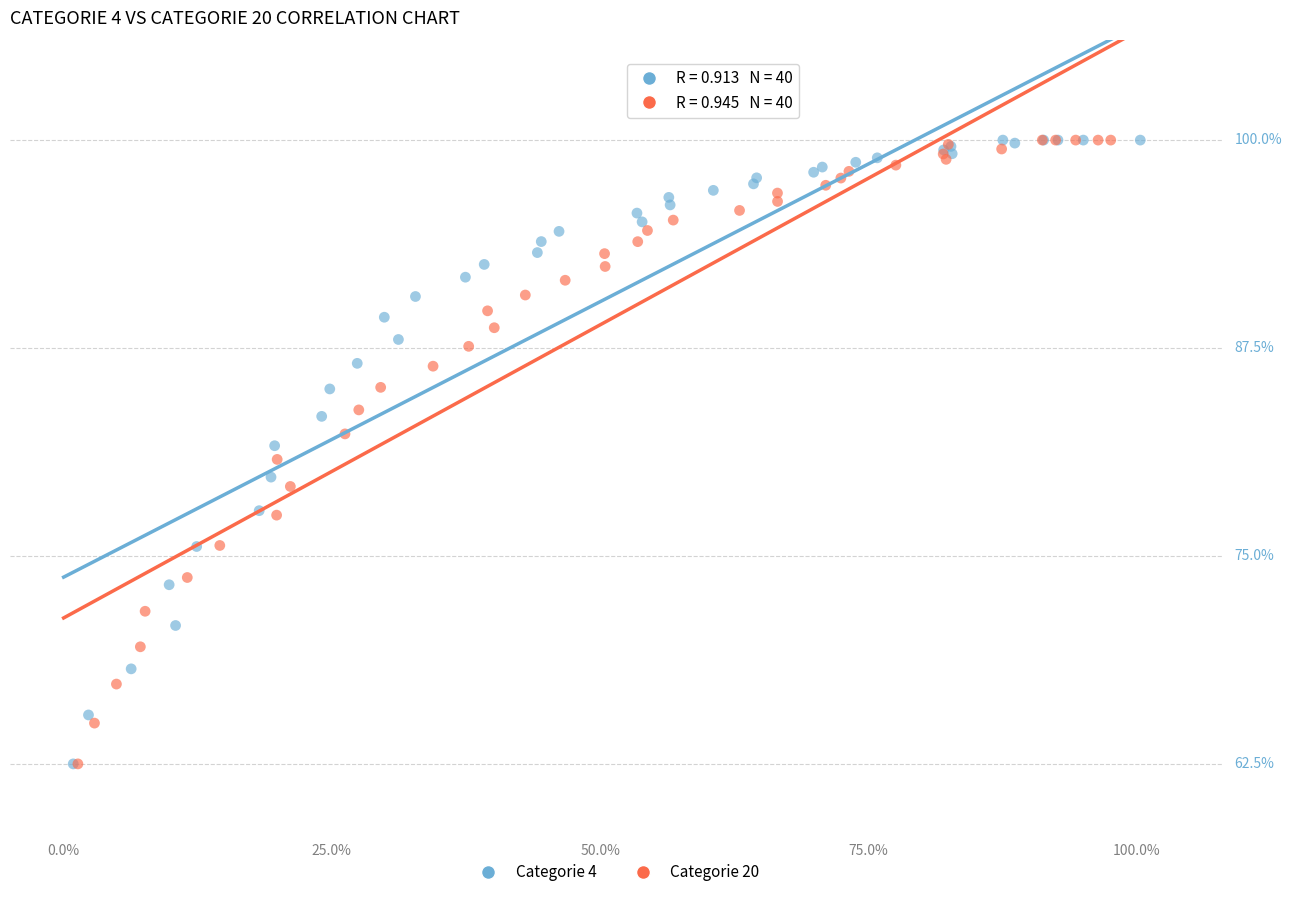

What are all the series names shown in the legend?

Categorie 4, Categorie 20